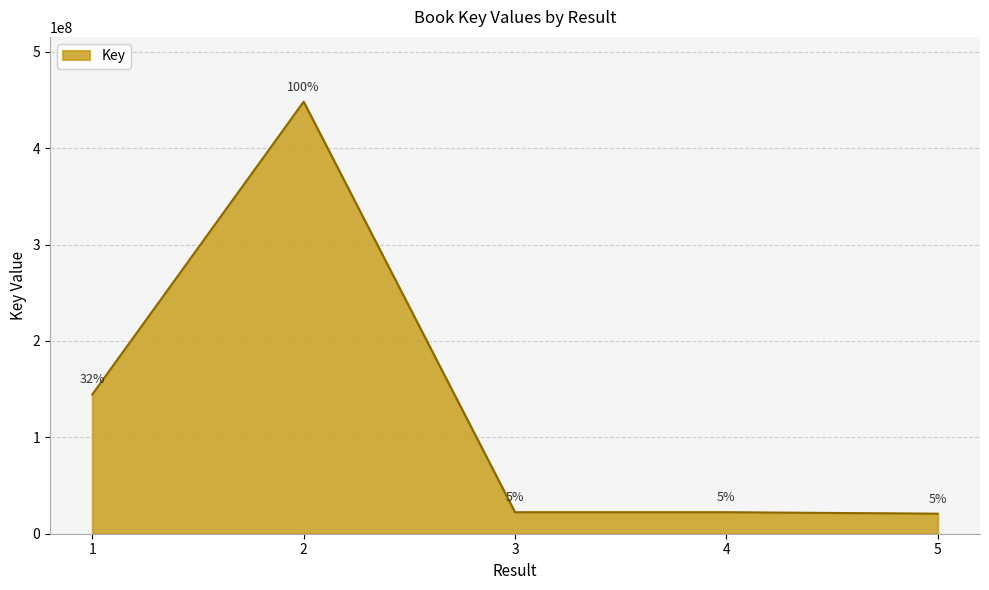

What is the difference between the maximum and second lowest values?

425944559